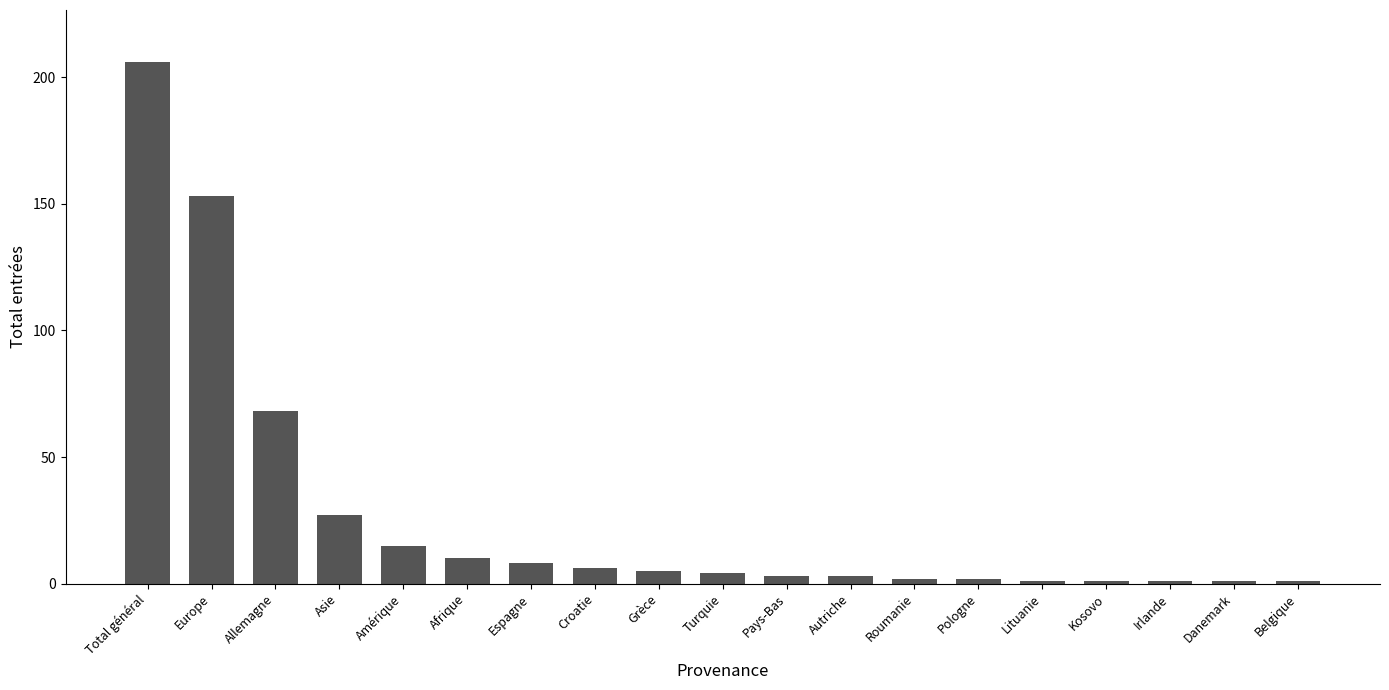

At which label does the data first exceed 4?

Total général